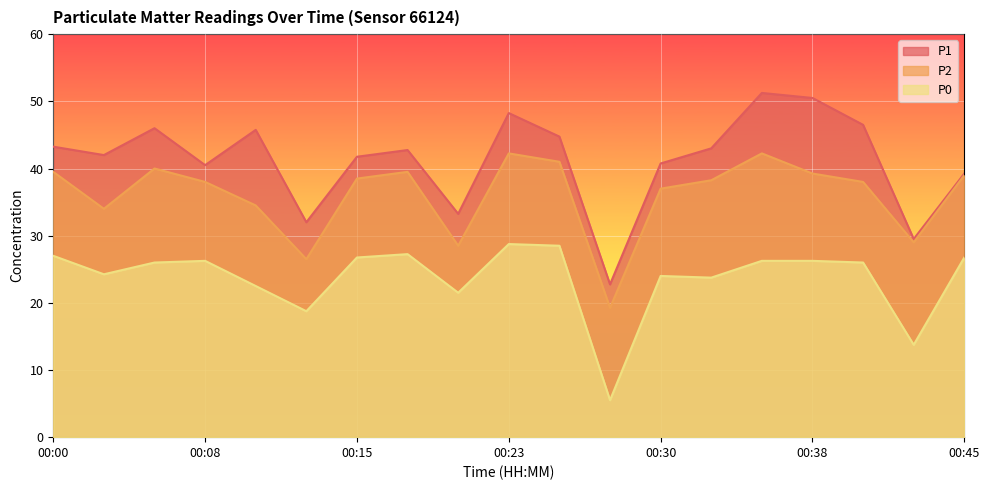

Rank the series at 00:20 from lowest to highest value.

P0, P2, P1